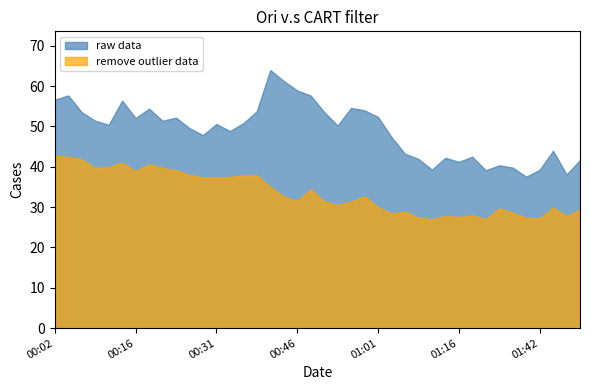

At 01:42, list the series in order from largest to smallest.

raw data, remove outlier data